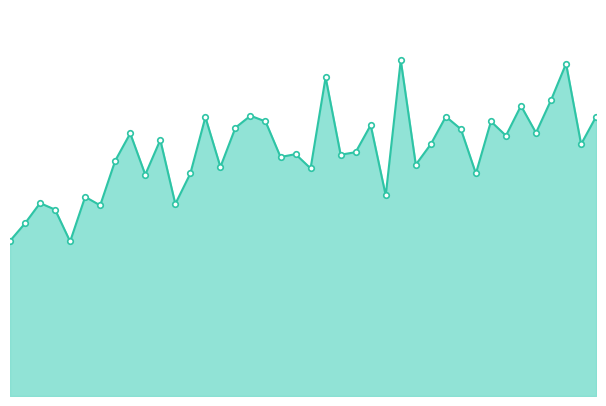

Is this an area chart (filled region under the line)?

Yes